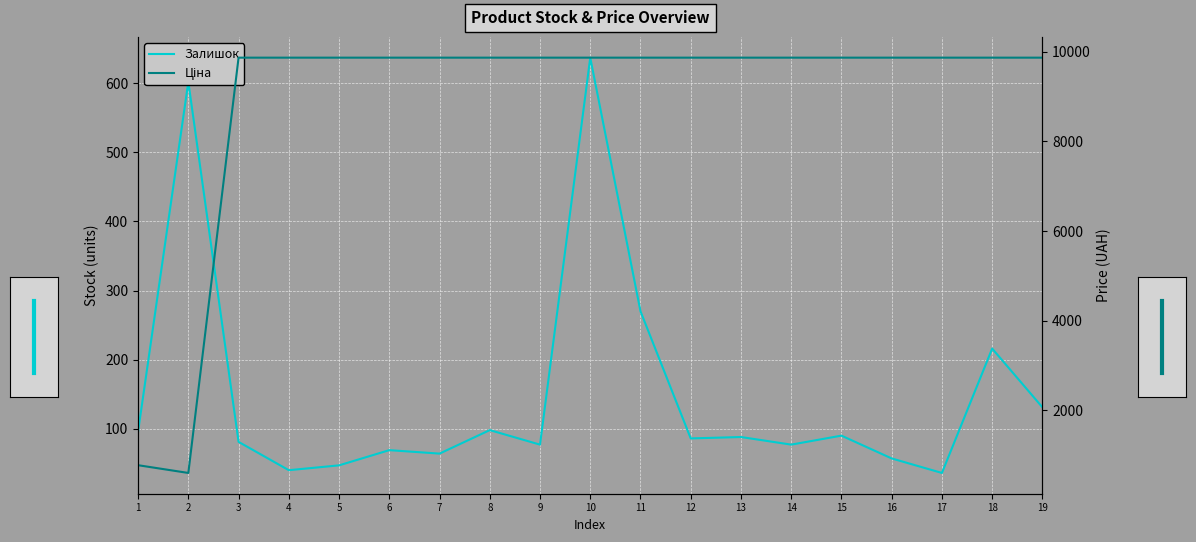

What is the value of the Ціна point at the 1st from the left?

775.6